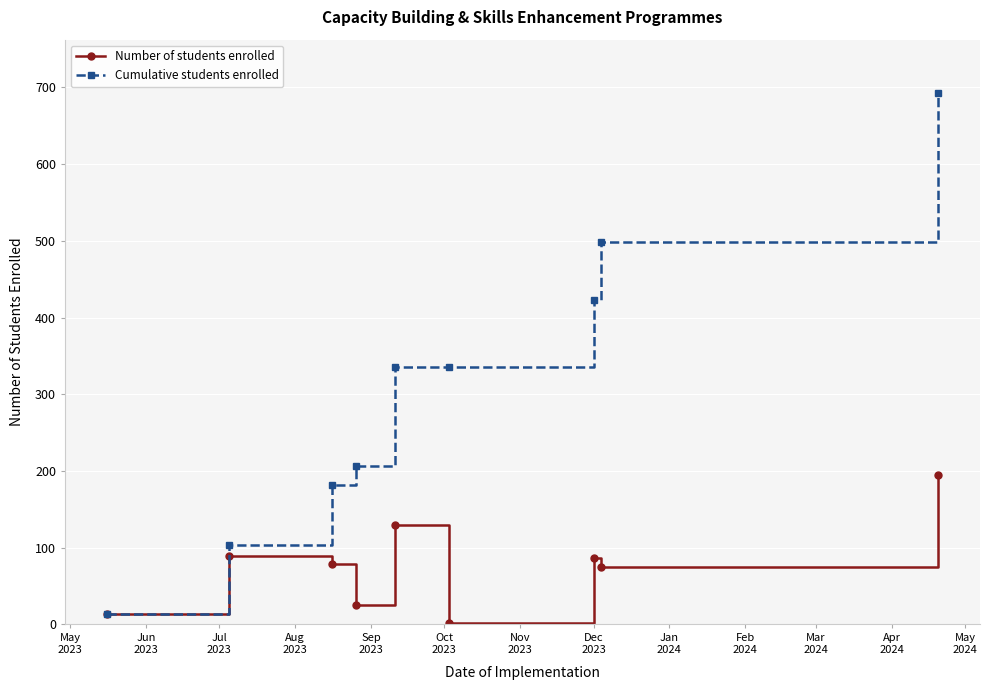

Does the chart display data point markers on the line(s)?

Yes